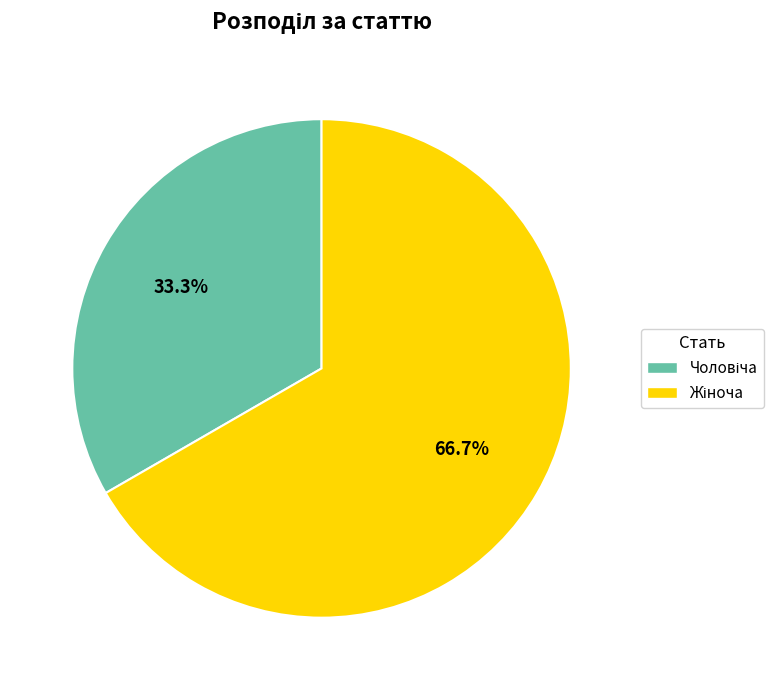

Does any single category account for the majority?

Yes